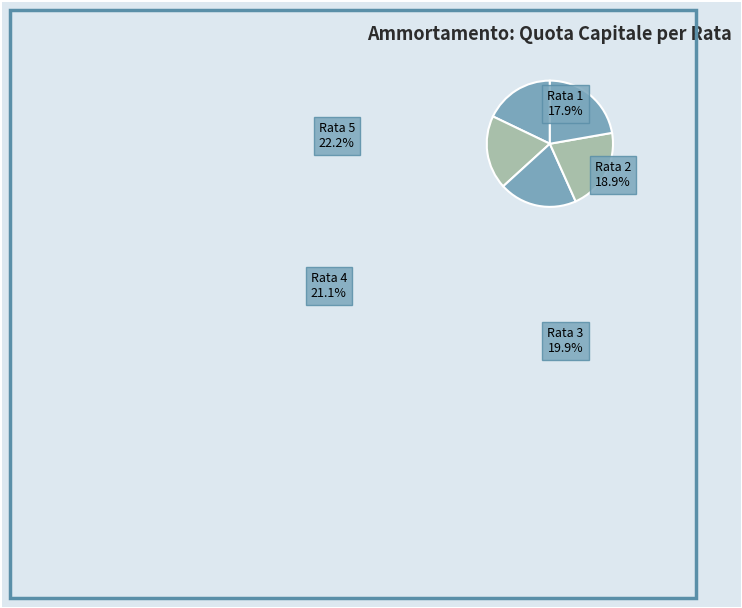

To the nearest percent, what is the combined percentage of Rata 5 and Rata 3?

42%